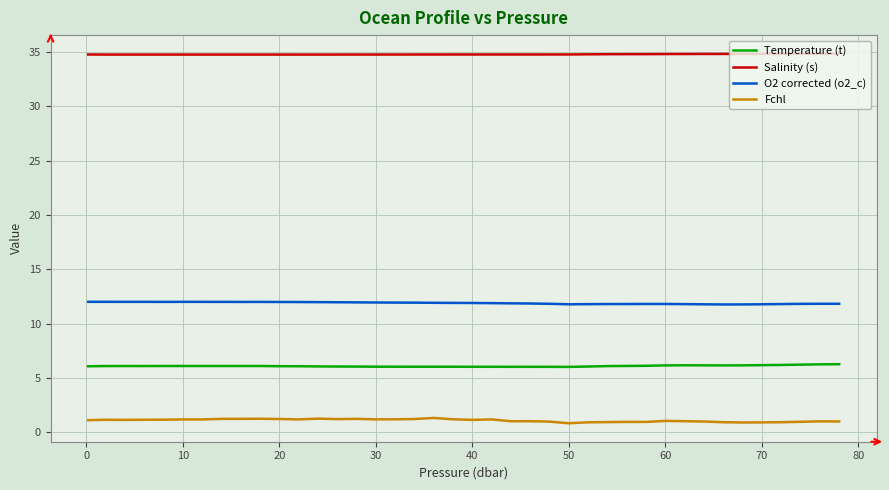

What is the maximum value shown in the chart?

34.9